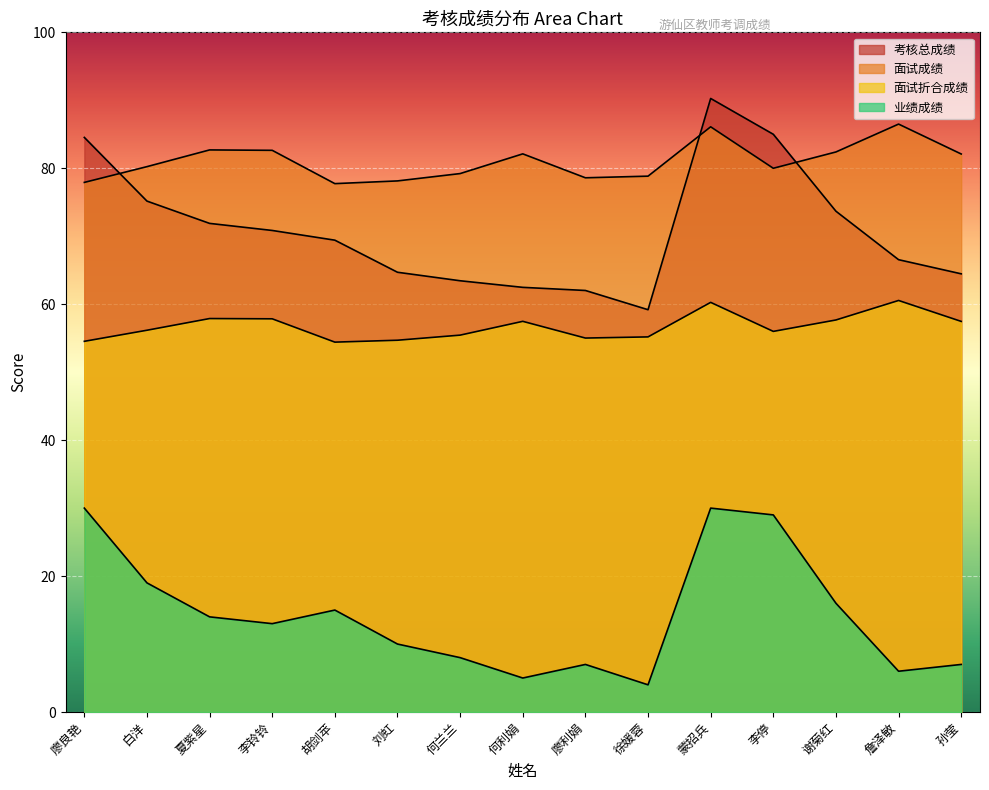

What is the lowest value of the 业绩成绩 series?

4.0